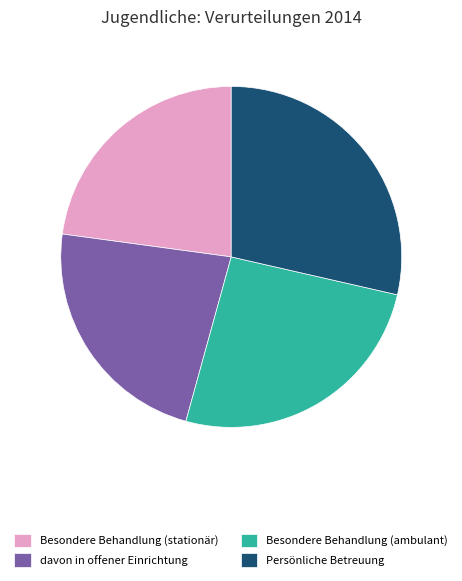

Is it true that davon in offener Einrichtung is 36% of the pie?

False